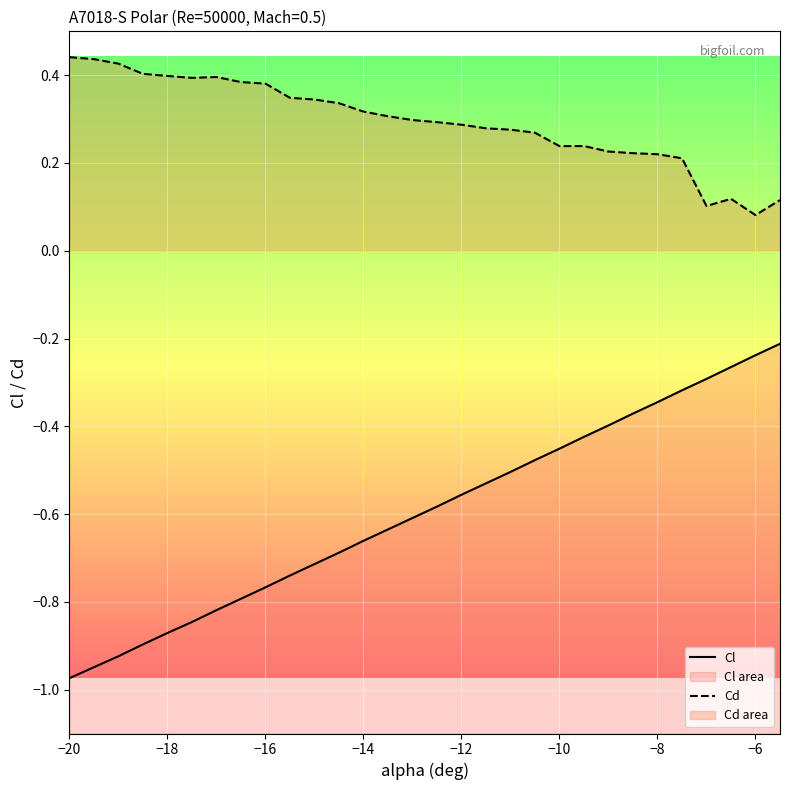

True or false: Cl and Cd intersect in this chart.

False